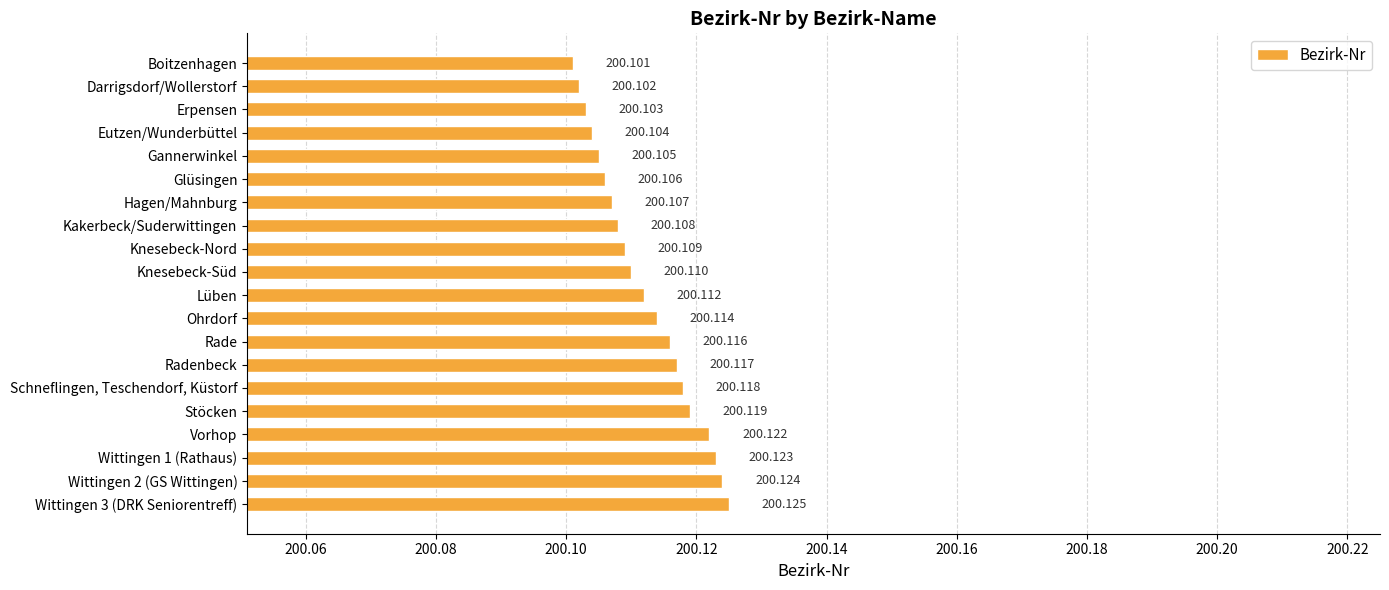

Which has a higher value, Glüsingen or Vorhop?

Vorhop